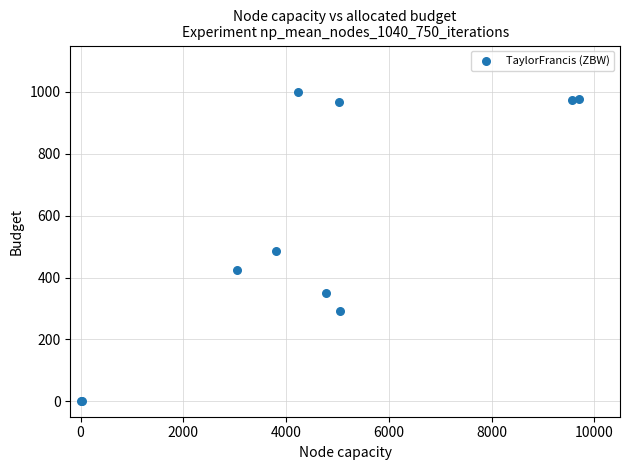

What Y value in the scatter plot is closest to 500?

486.9